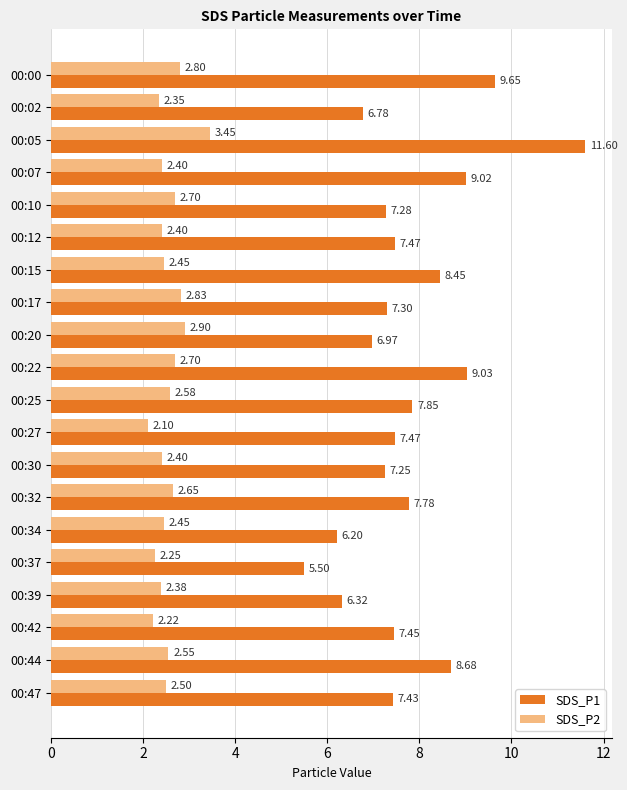

At which label does SDS_P1 reach its peak?

00:05